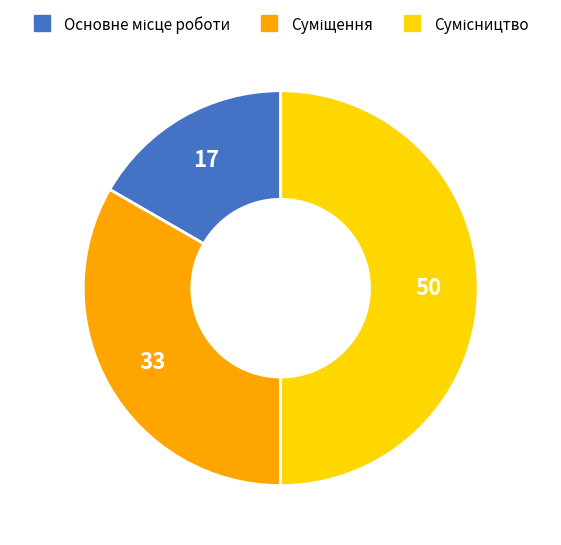

How many segments does this pie chart have?

3